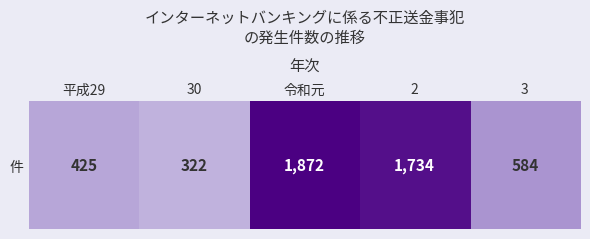

True or false: the data shows 1872 at 令和元.

True